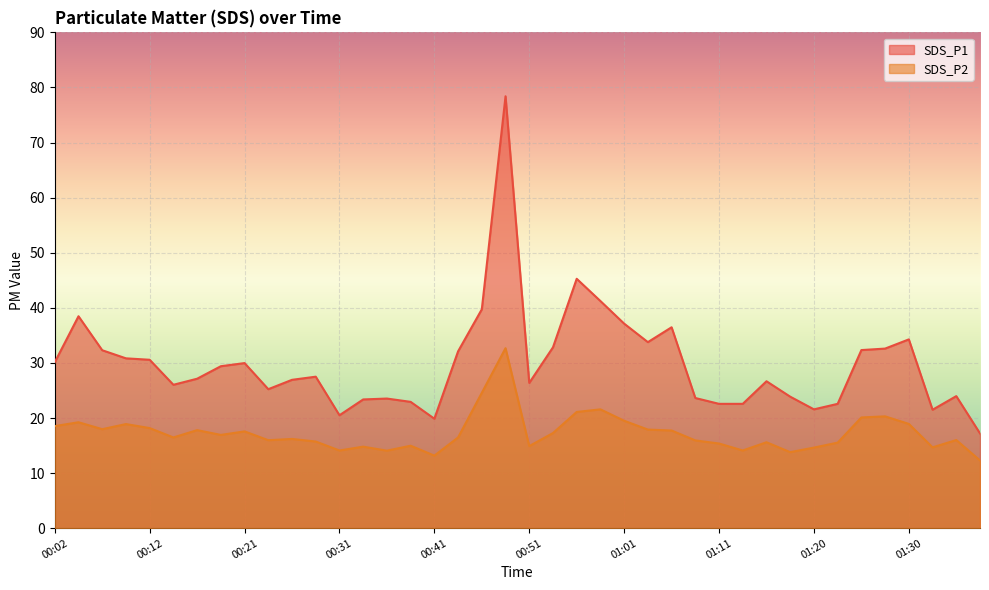

What is the lowest value of the SDS_P2 series?

12.3